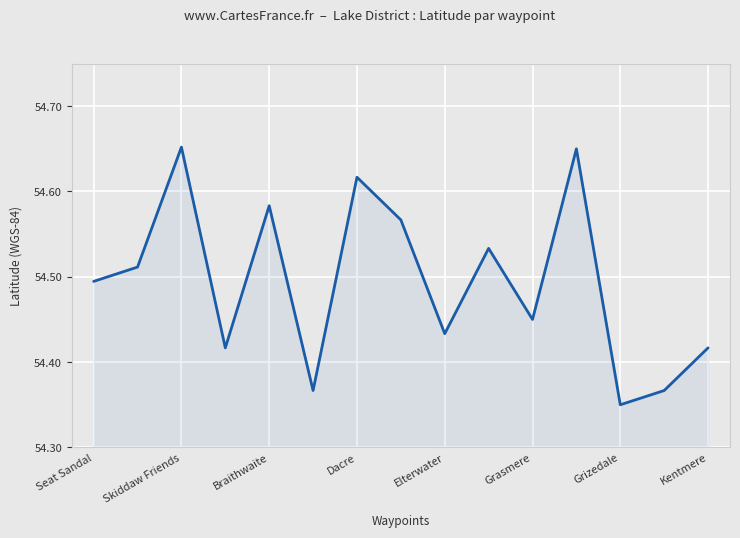

What is the difference between the maximum and minimum values?

0.3